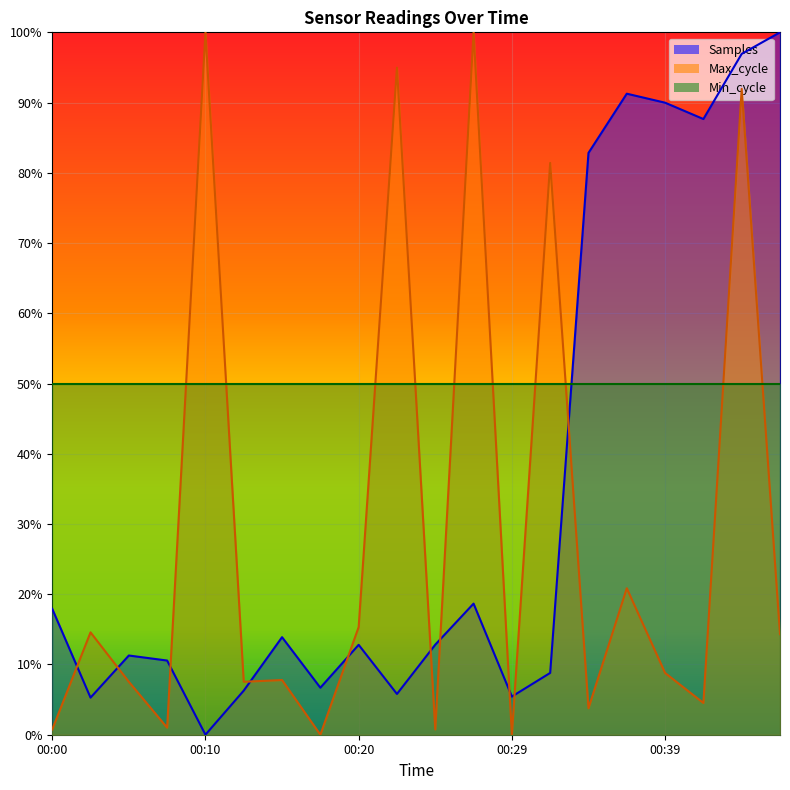

Which series ends up on top after the final intersection of Max_cycle and Samples?

Samples